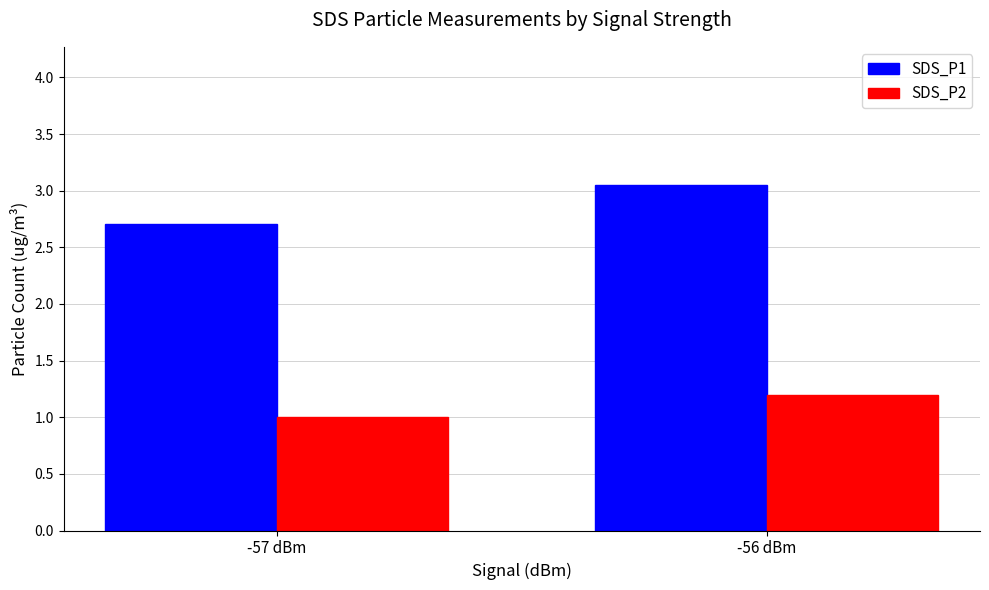

Are the bars horizontal?

No